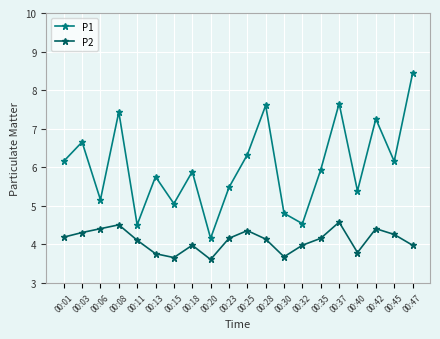

At which category does P1 reach its first local valley?

00:06